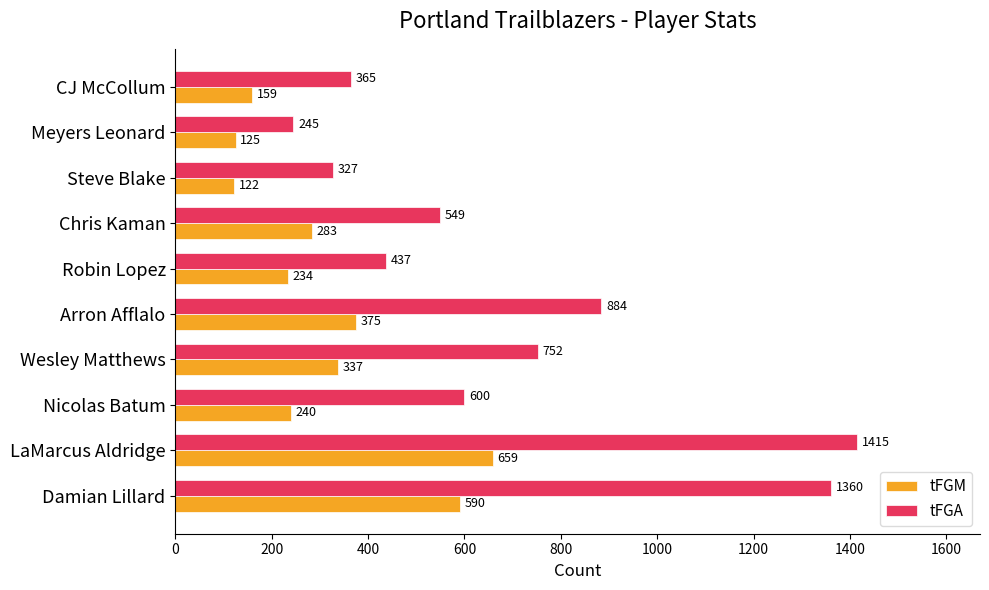

Which series has the widest spread of values?

tFGA